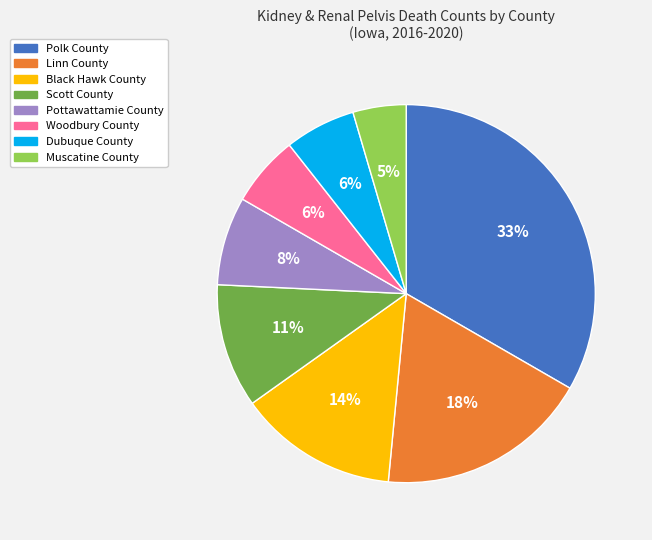

Count the number of slices in the pie.

8